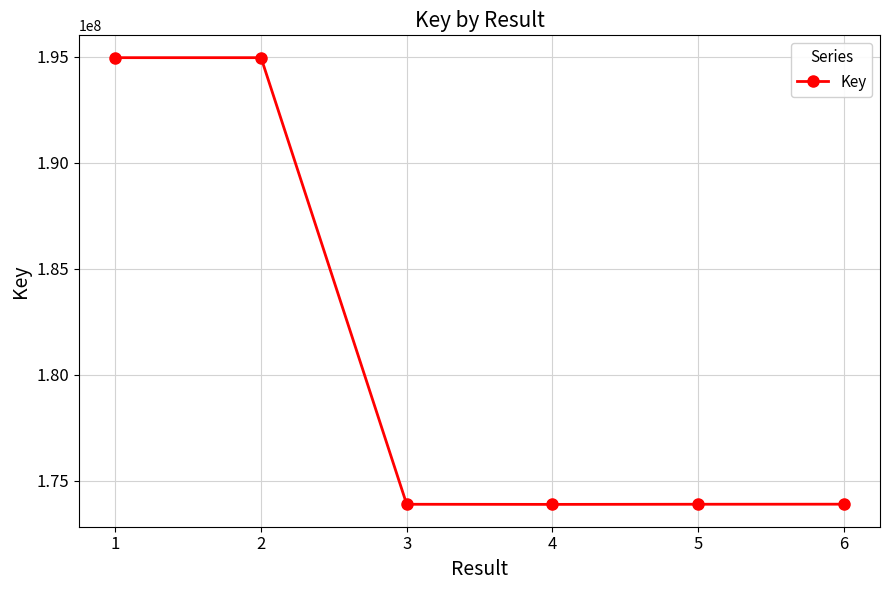

What is the value of the 3rd point from the left?

173881655